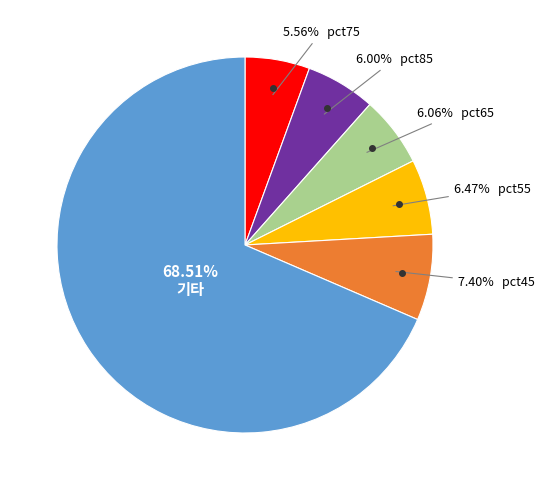

Does any single category account for the majority?

Yes